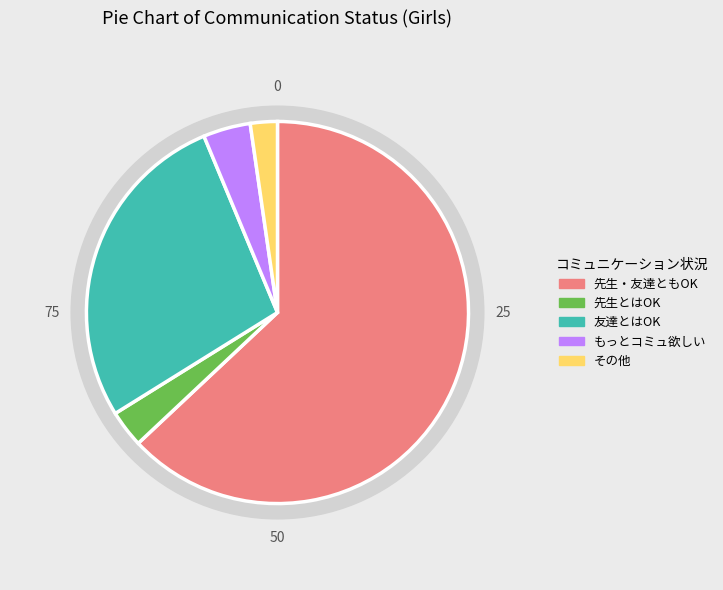

Which slice is the smallest?

その他